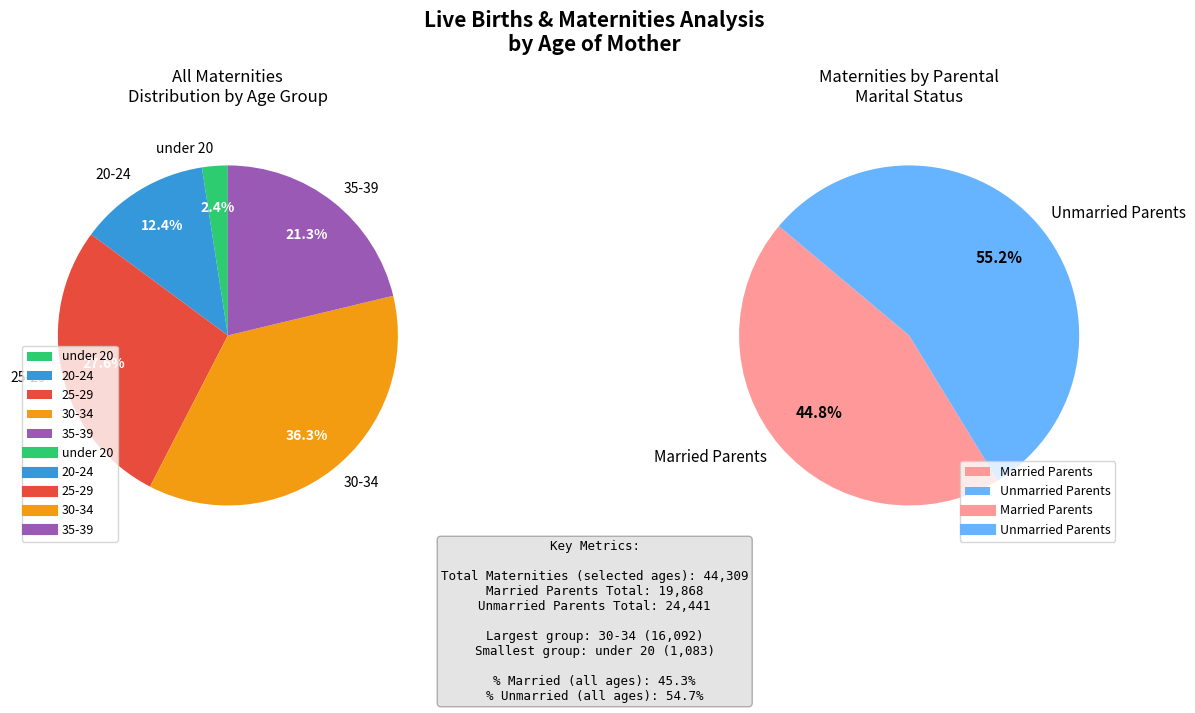

How many slices are in this pie chart?

5